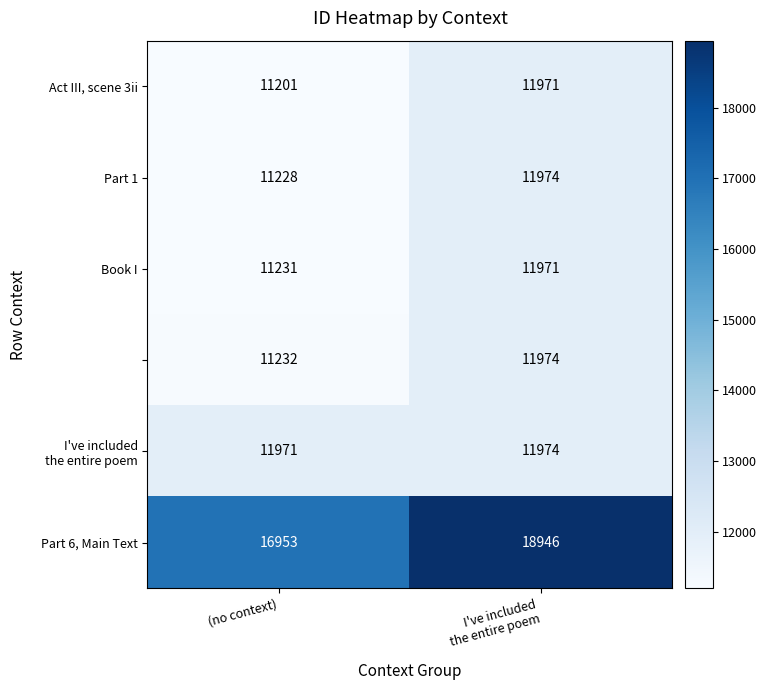

What is the minimum value shown in the chart?

11201